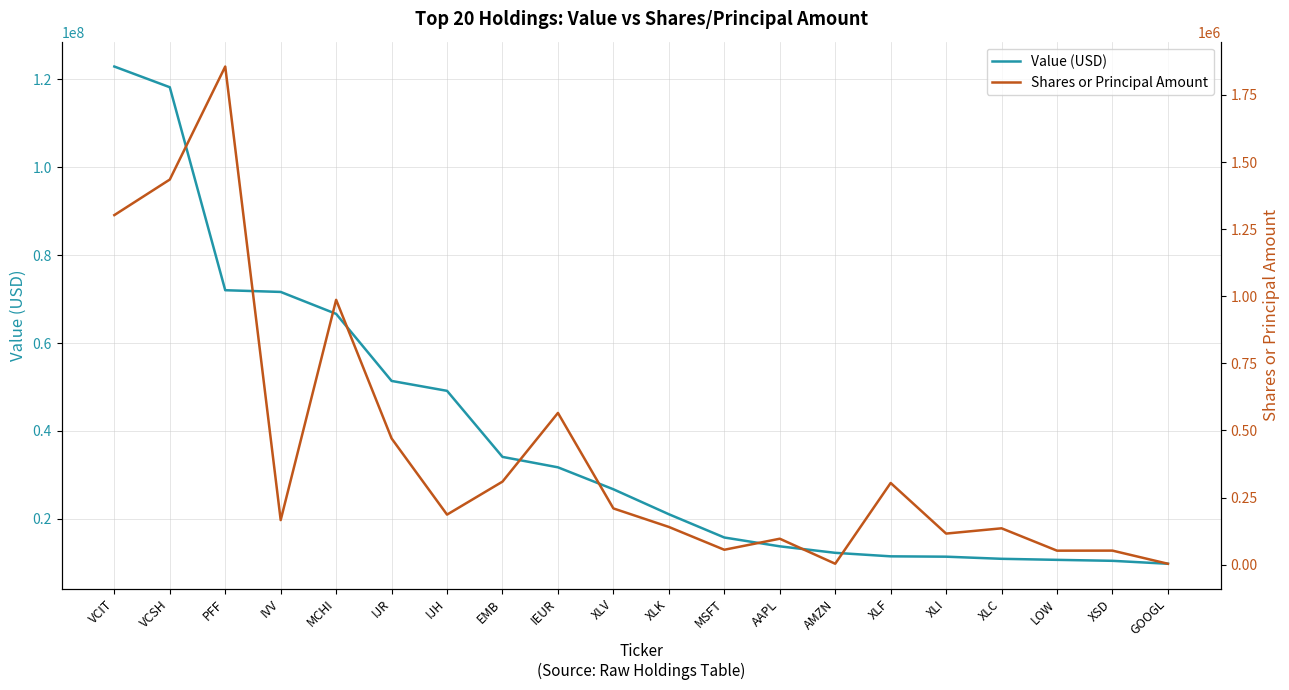

At how many categories does at least one series exceed 26438866?

10